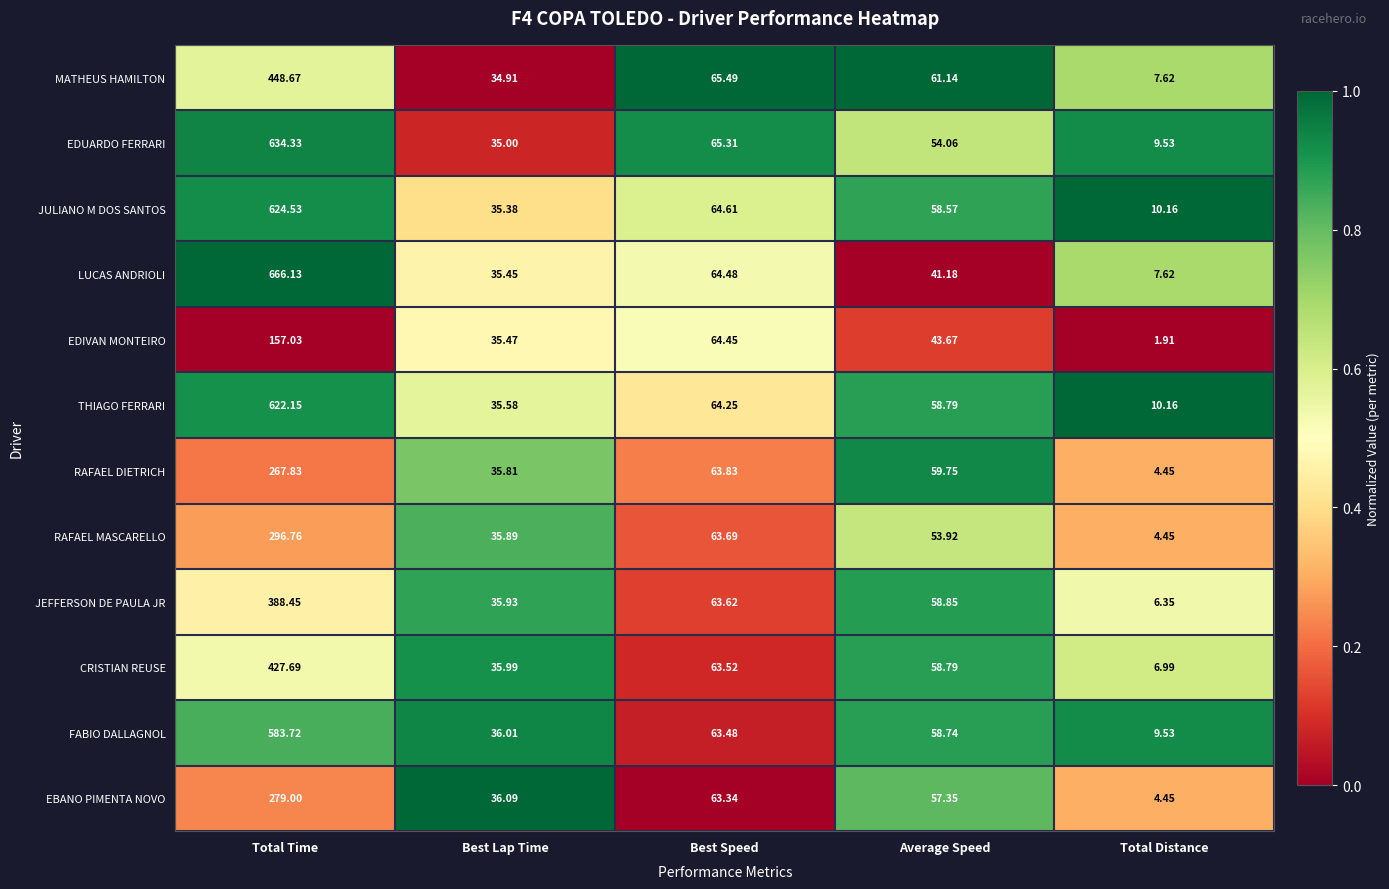

Which category has the lowest value across all series?

Total Distance